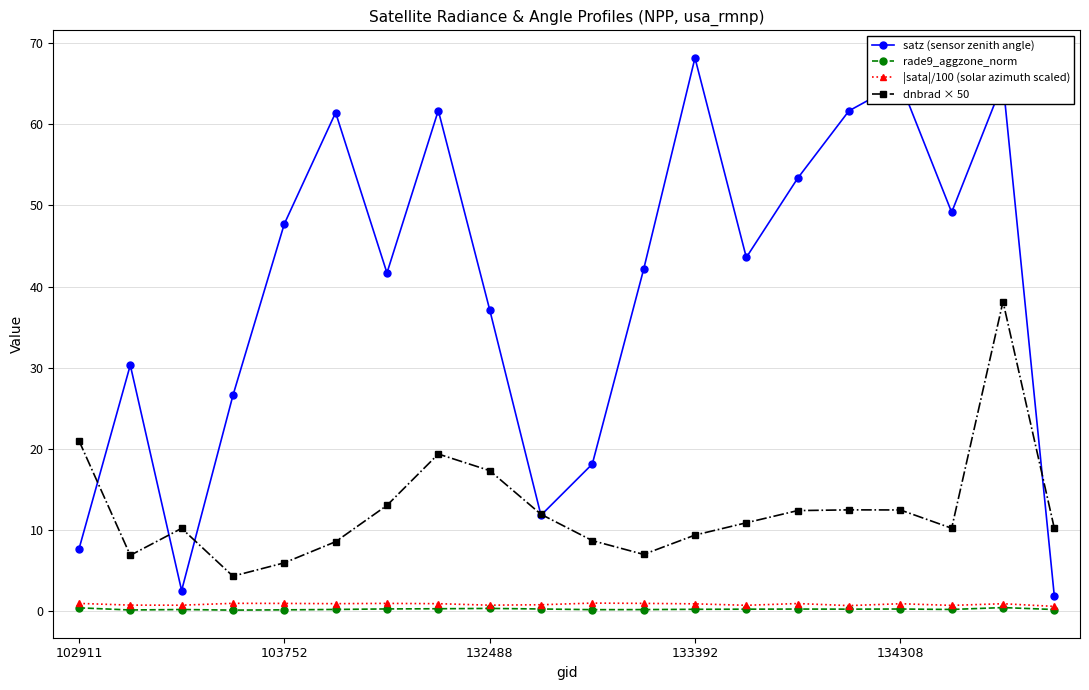

True or false: dnbrad × 50 and |sata|/100 (solar azimuth scaled) cross at least once.

False